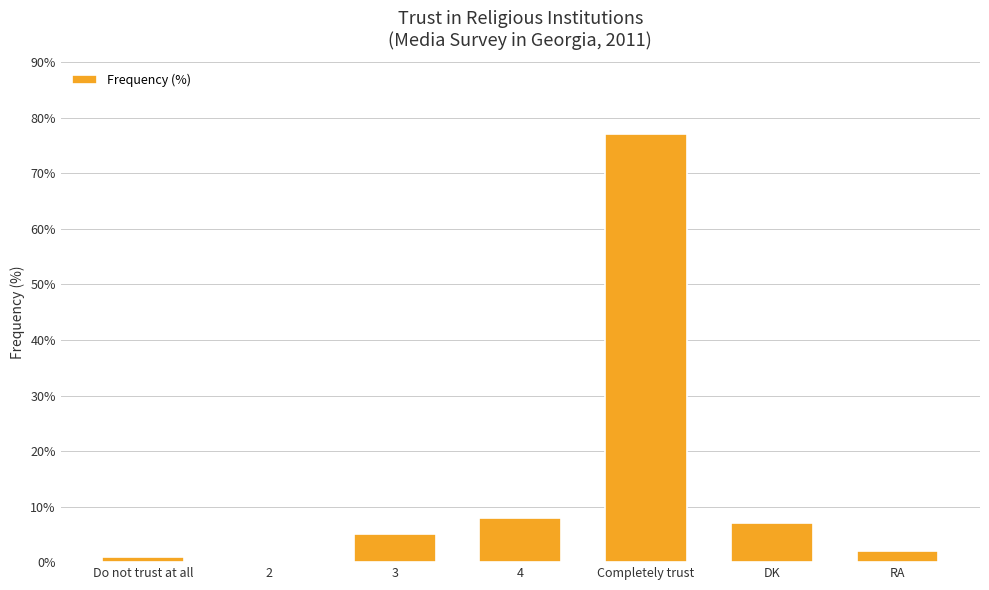

What is the change in value from 2 to DK?

+7